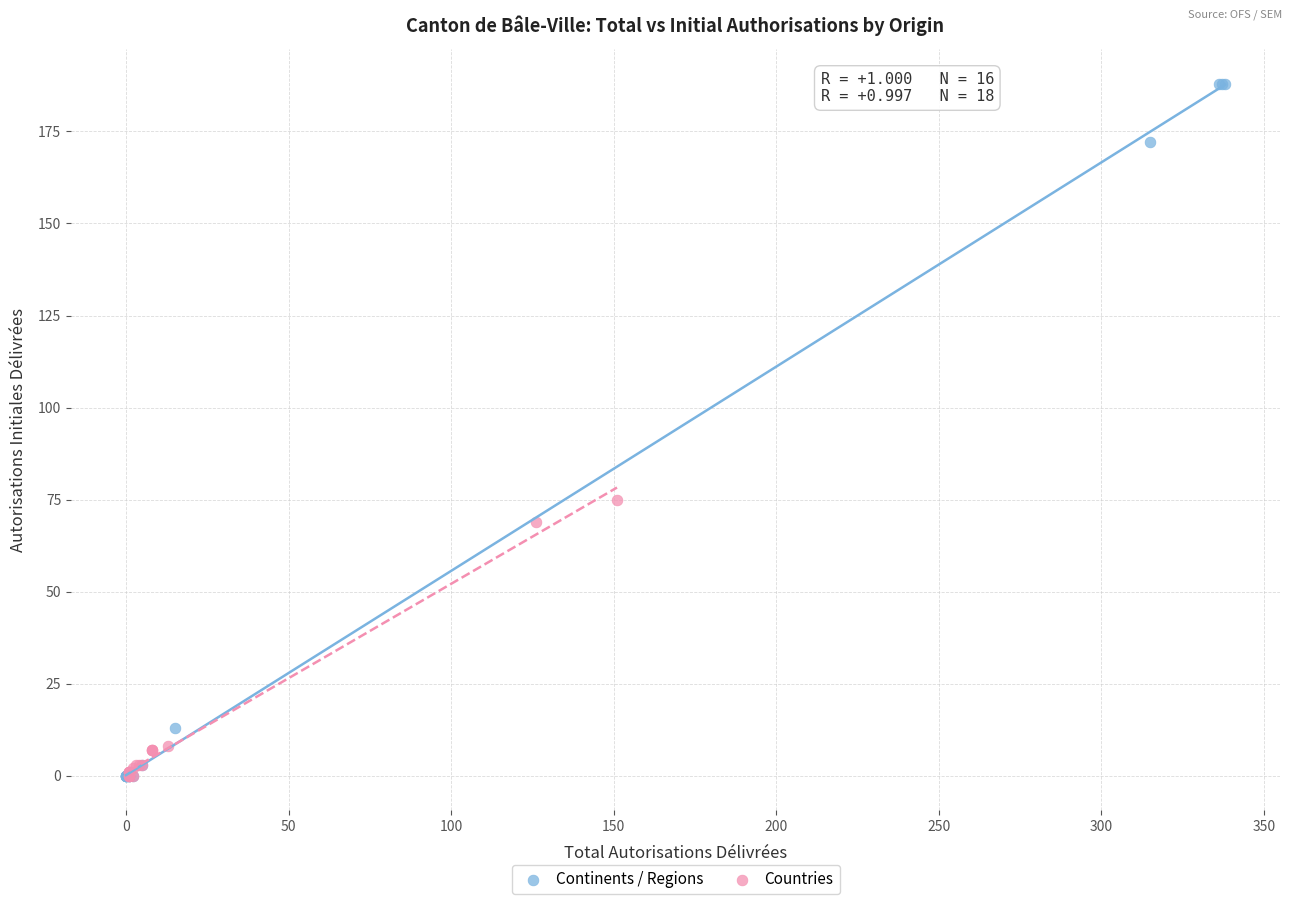

What are all the series names shown in the legend?

Continents / Regions, Countries